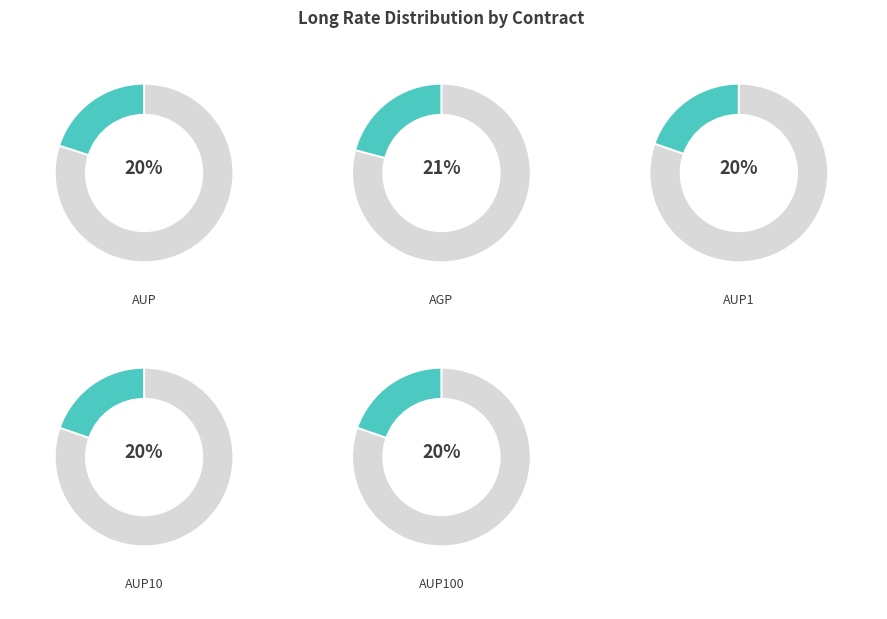

How many segments does this pie chart have?

5